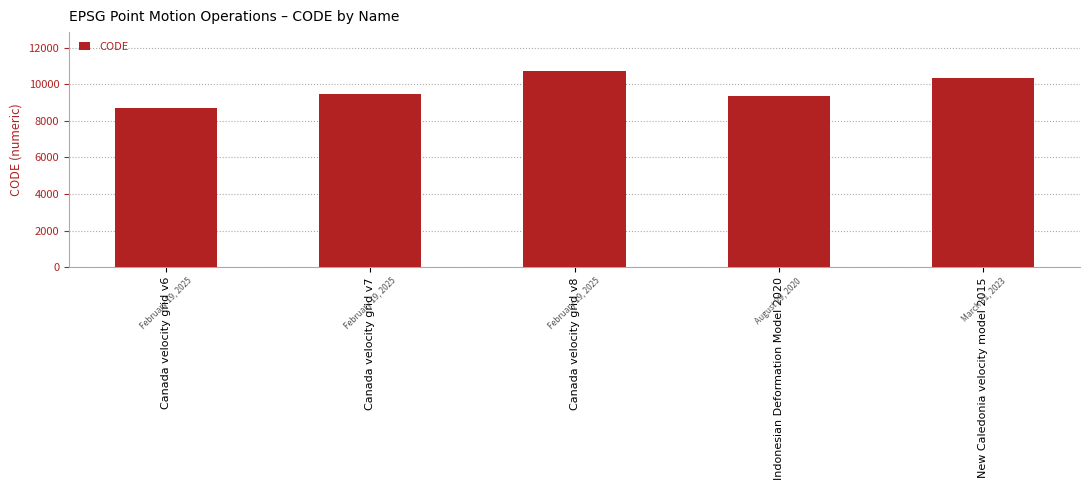

What is the label of the 4th bar from the right?

Canada velocity grid v7